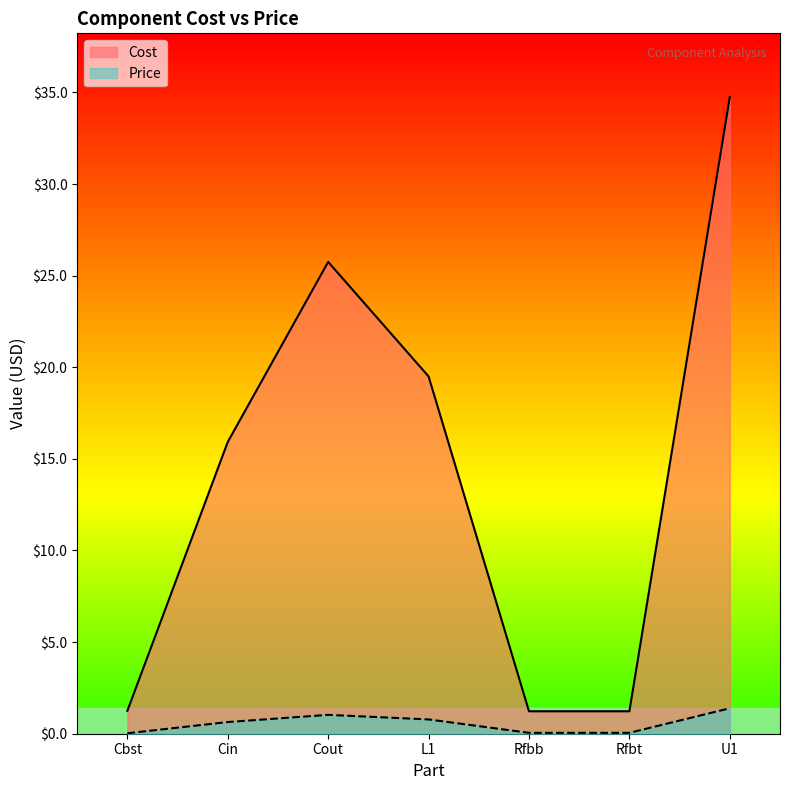

What is the total value across all series at L1?

20.3